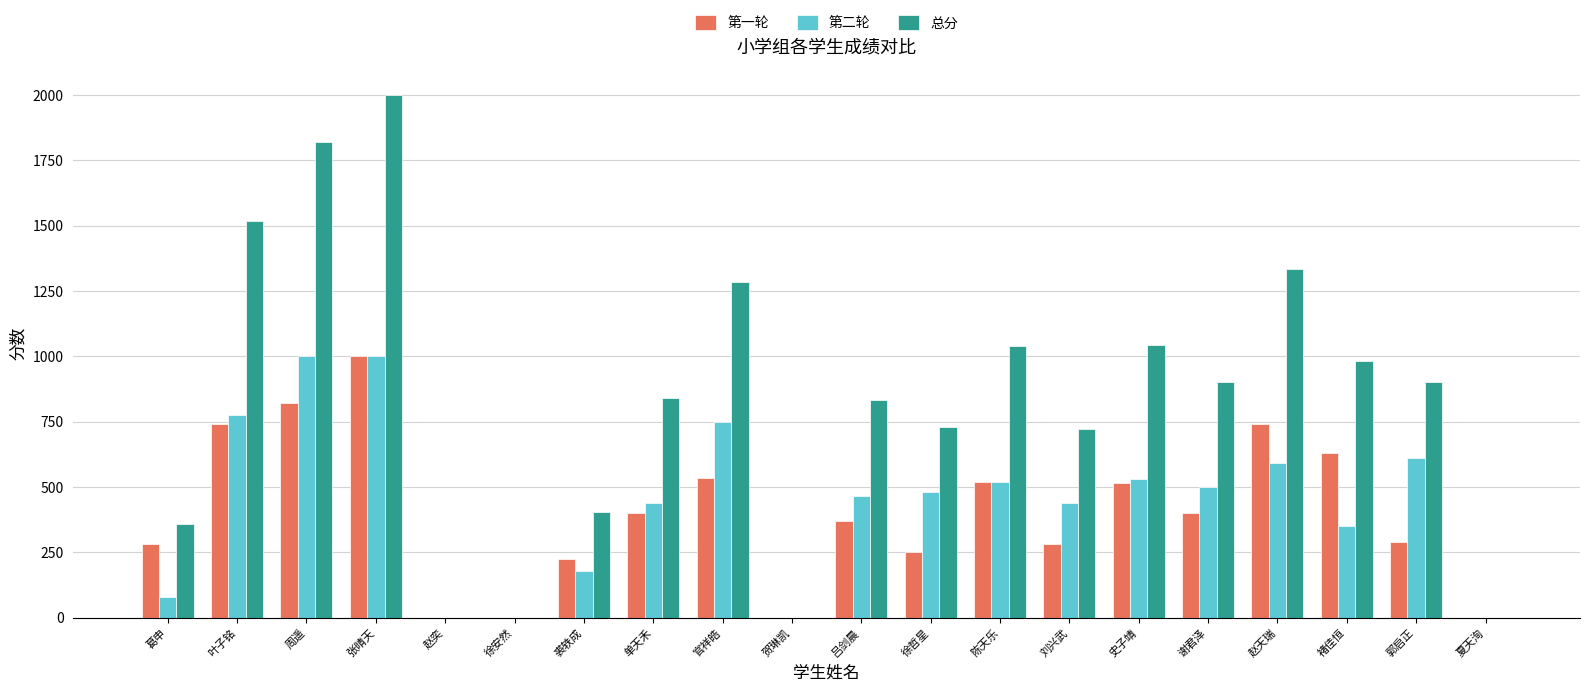

Count the number of data series in this chart.

3